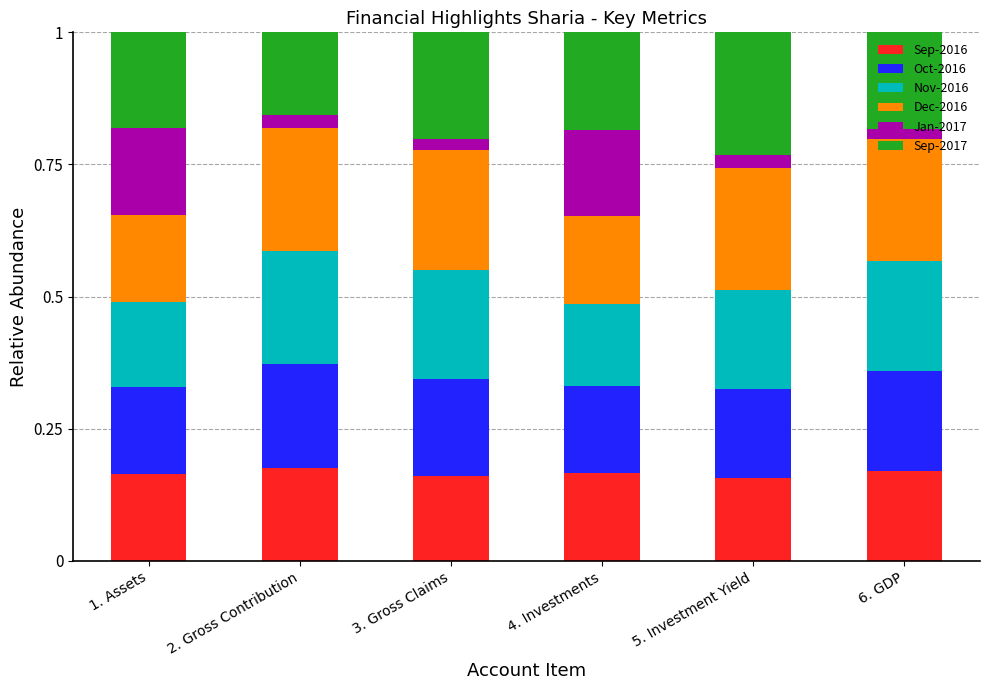

How many Sep-2016 values are between 0 and 1?

6